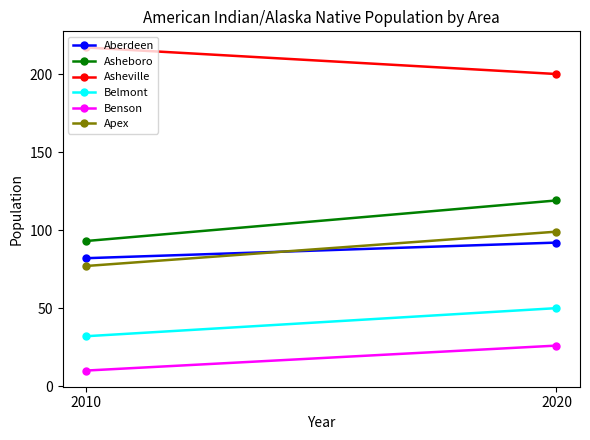

At which category does the chart reach its minimum across all series?

2010